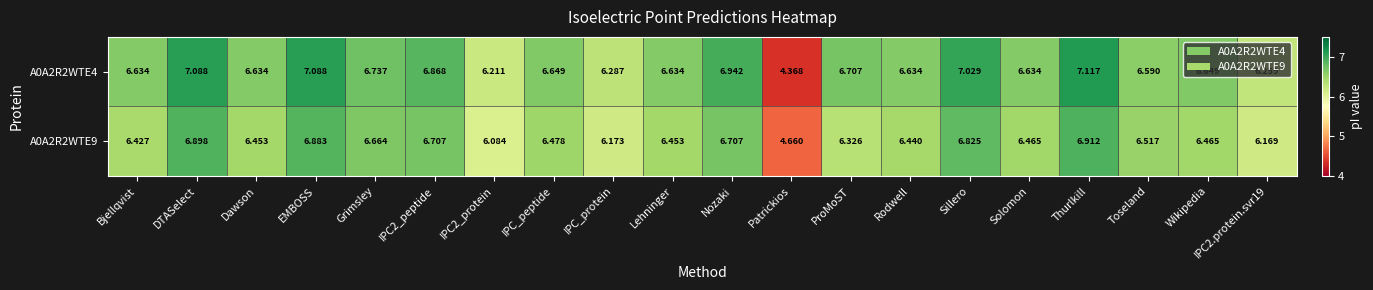

At which label does A0A2R2WTE9 reach its peak?

Thurlkill